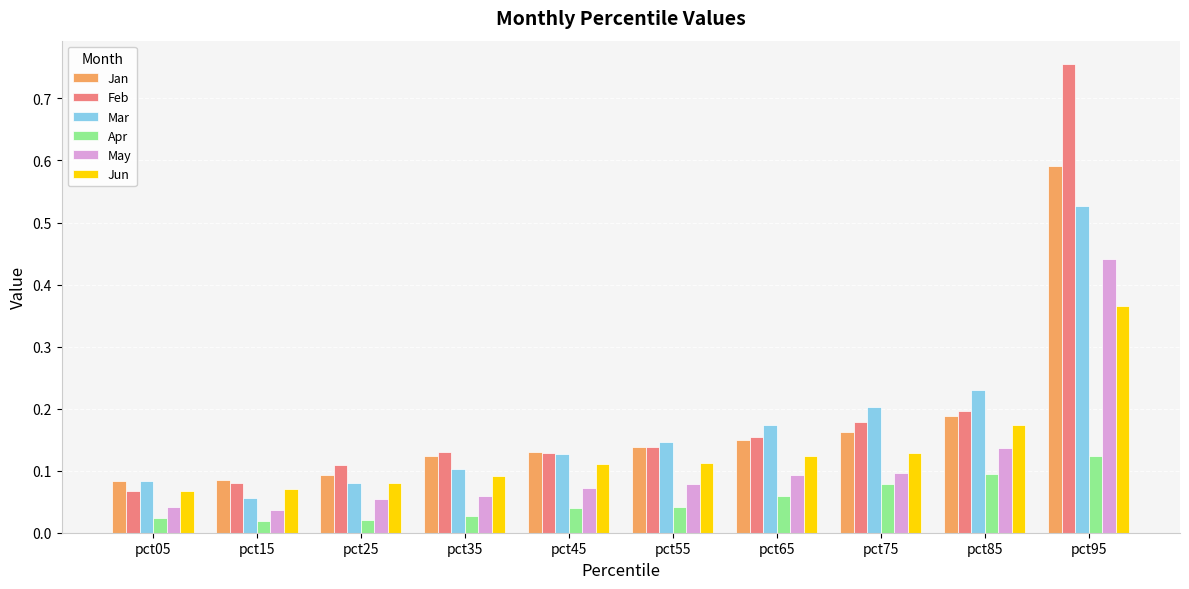

Count the Mar values in the range 0 to 1.

10